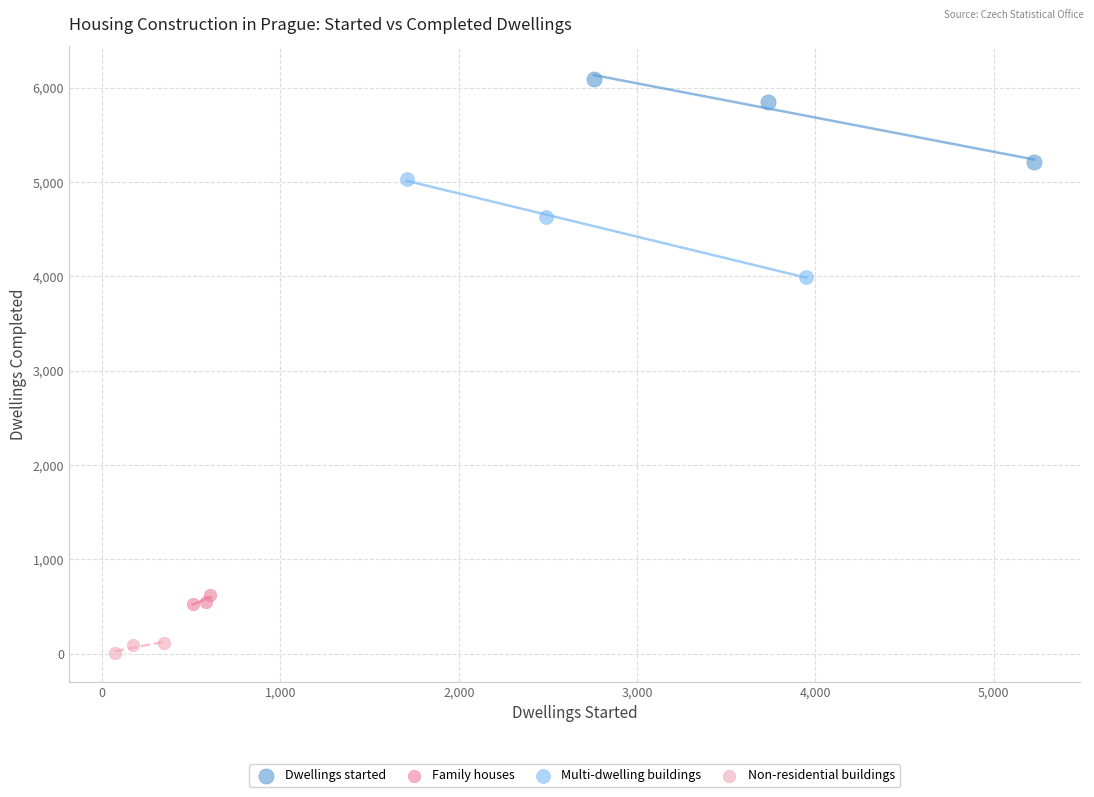

Which series reaches the minimum Y coordinate?

Non-residential buildings